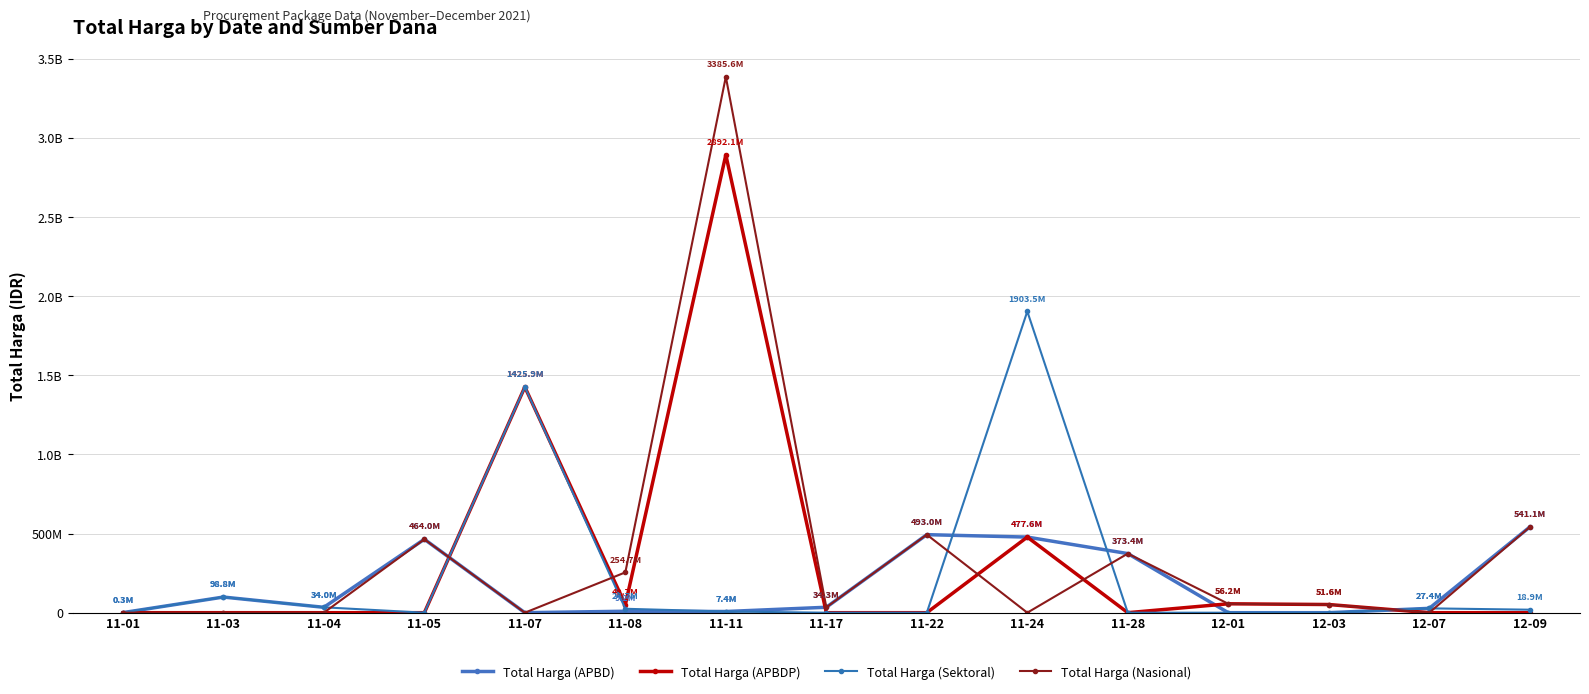

Does the chart have visible grid lines?

Yes